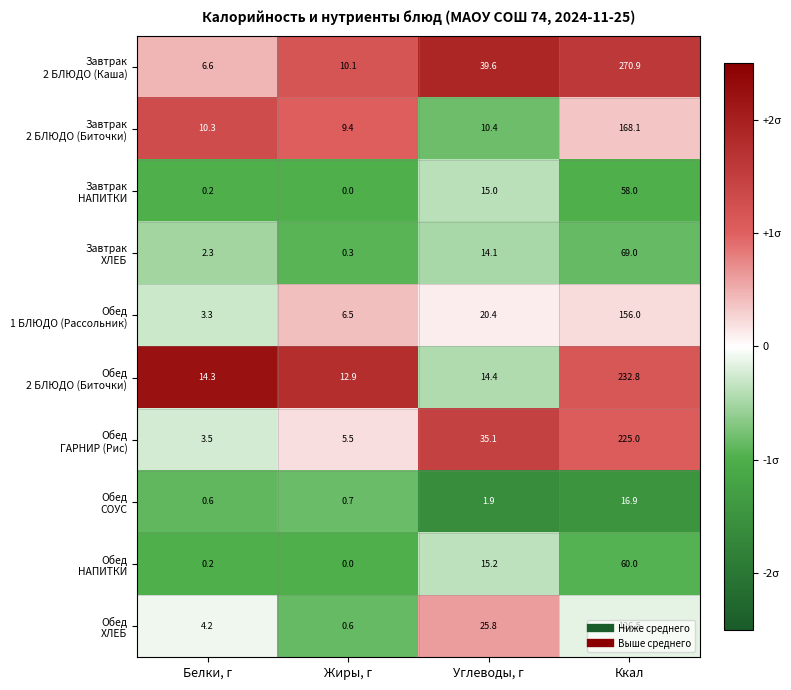

What is the spread (max minus min) of values at Углеводы, г?

37.7